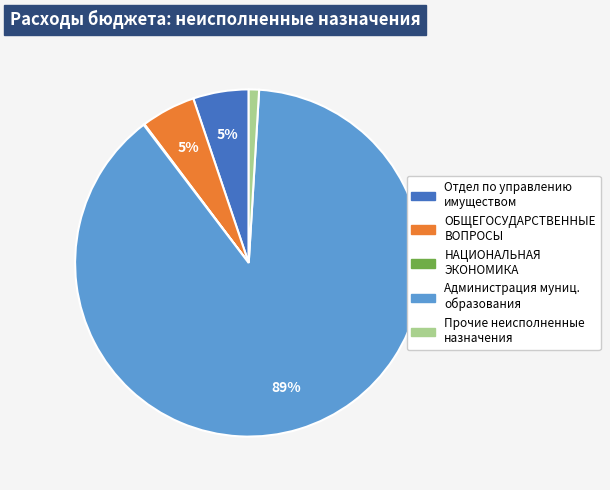

Is Отдел по управлению имуществом the majority of the pie?

No